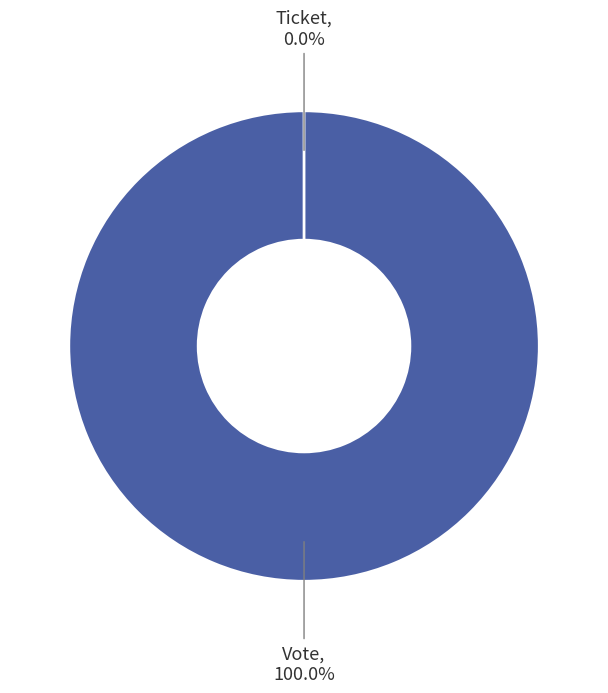

What is the smallest slice in the pie chart?

Ticket